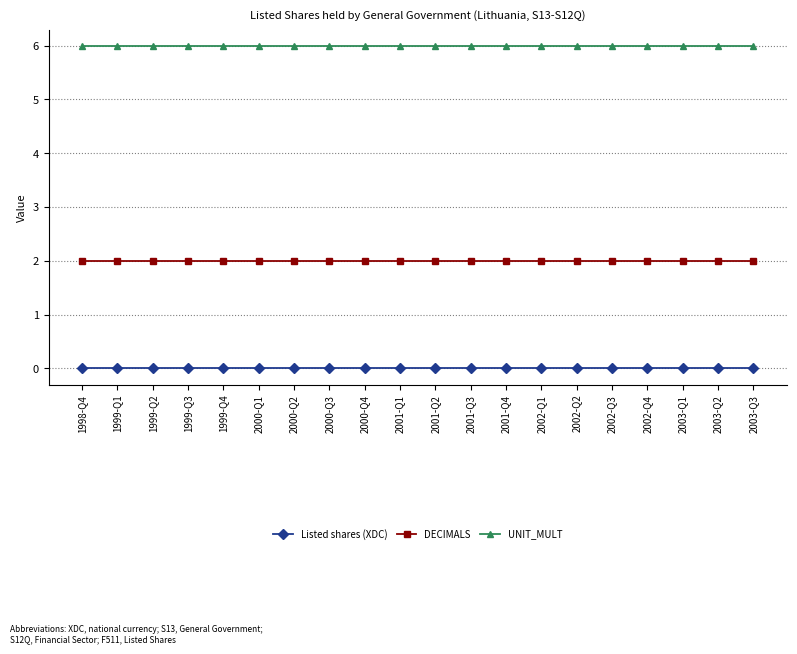

Rank the series at 2000-Q1 from highest to lowest value.

UNIT_MULT, DECIMALS, Listed shares (XDC)